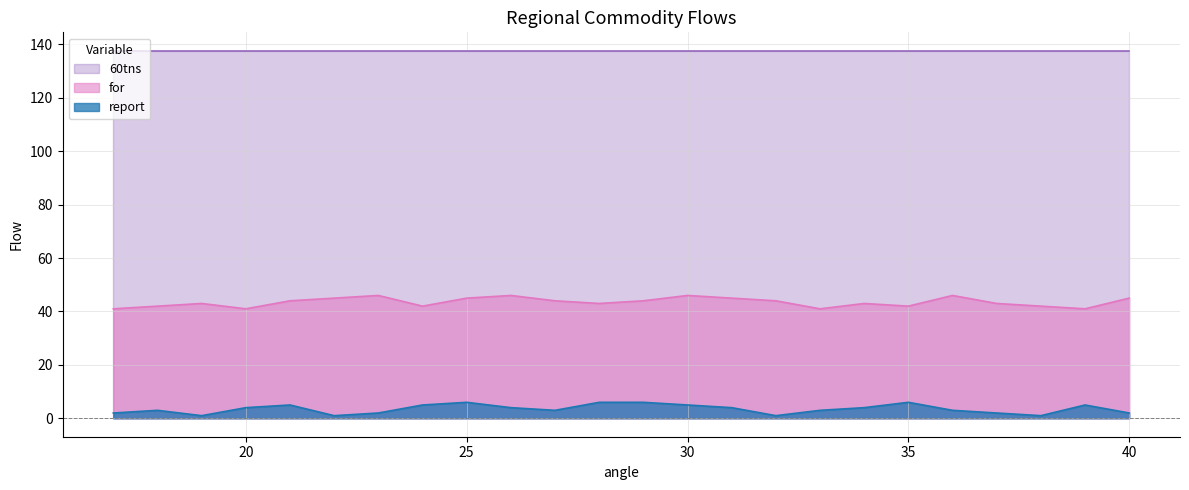

True or false: for has more than 0 points higher than both neighbors.

True